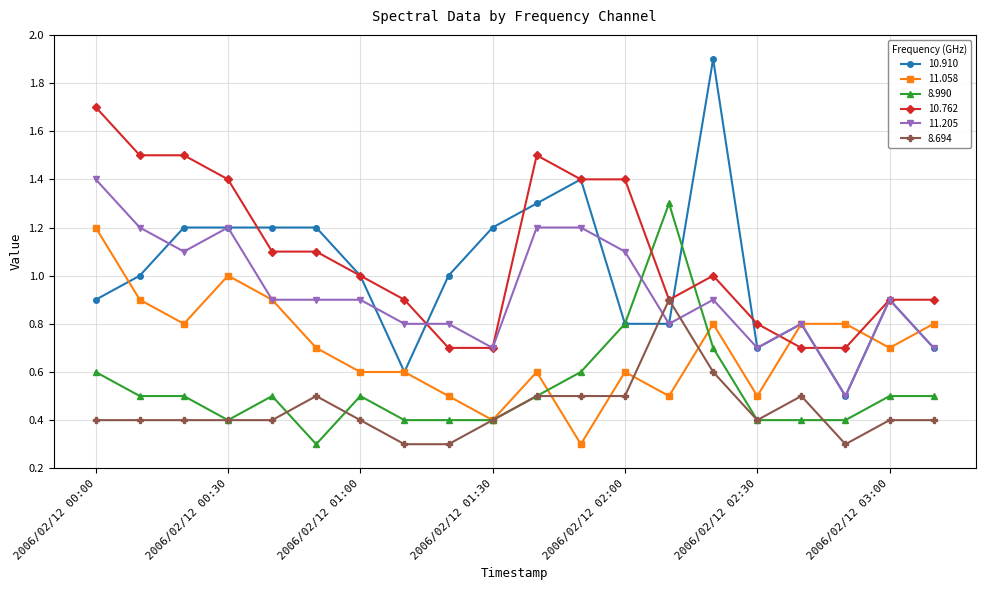

What is the value of the 11.058 point at the 16th from the left?

0.5